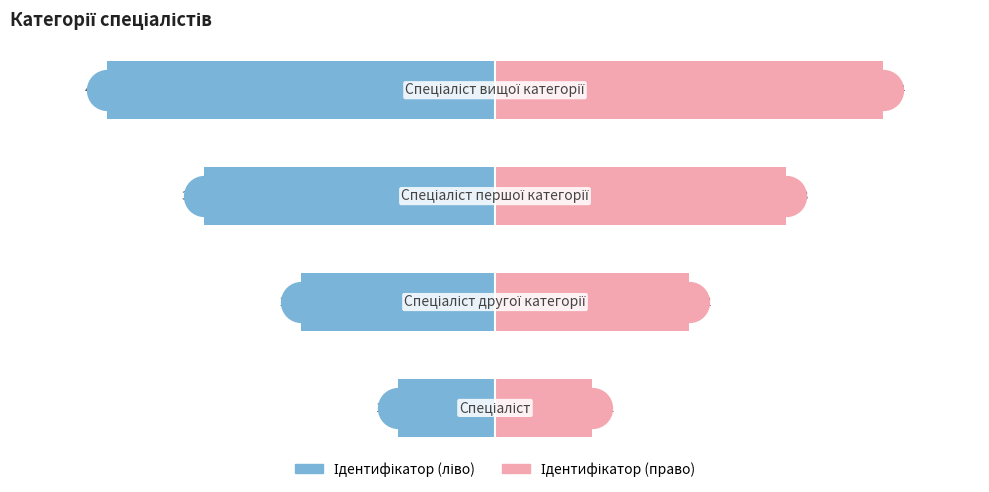

Which series has the largest Y range (max minus min)?

Ідентифікатор (ліво)